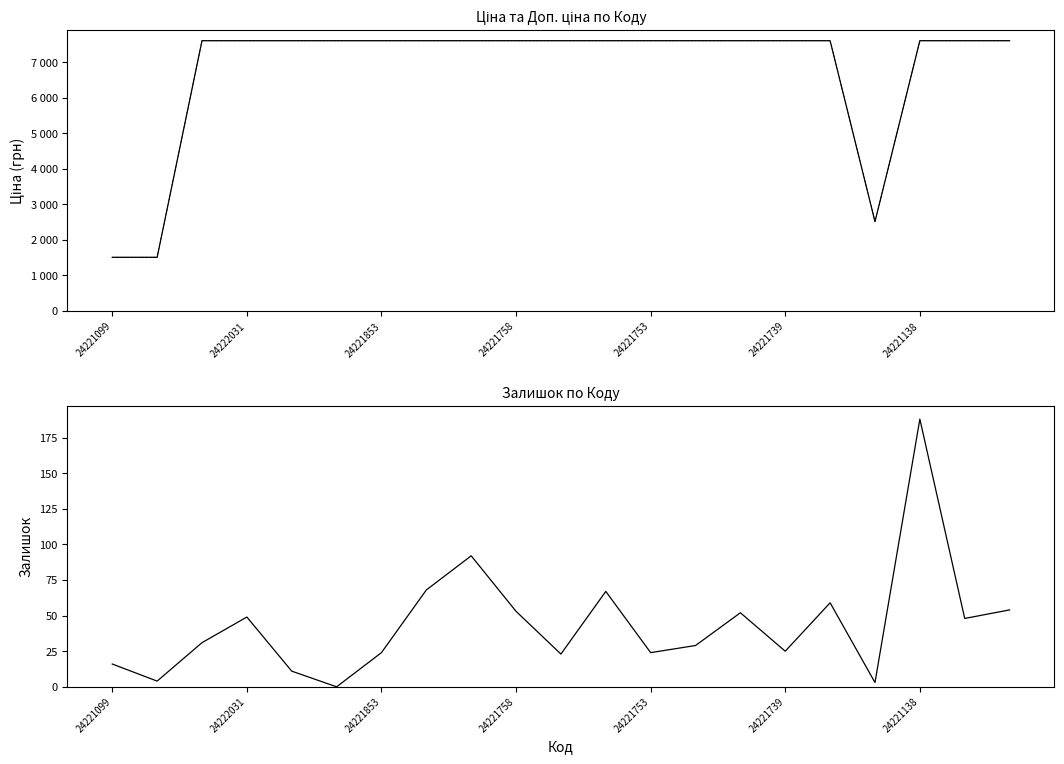

What is the approximate value of Доп. ціна at 24221758?

7607.2